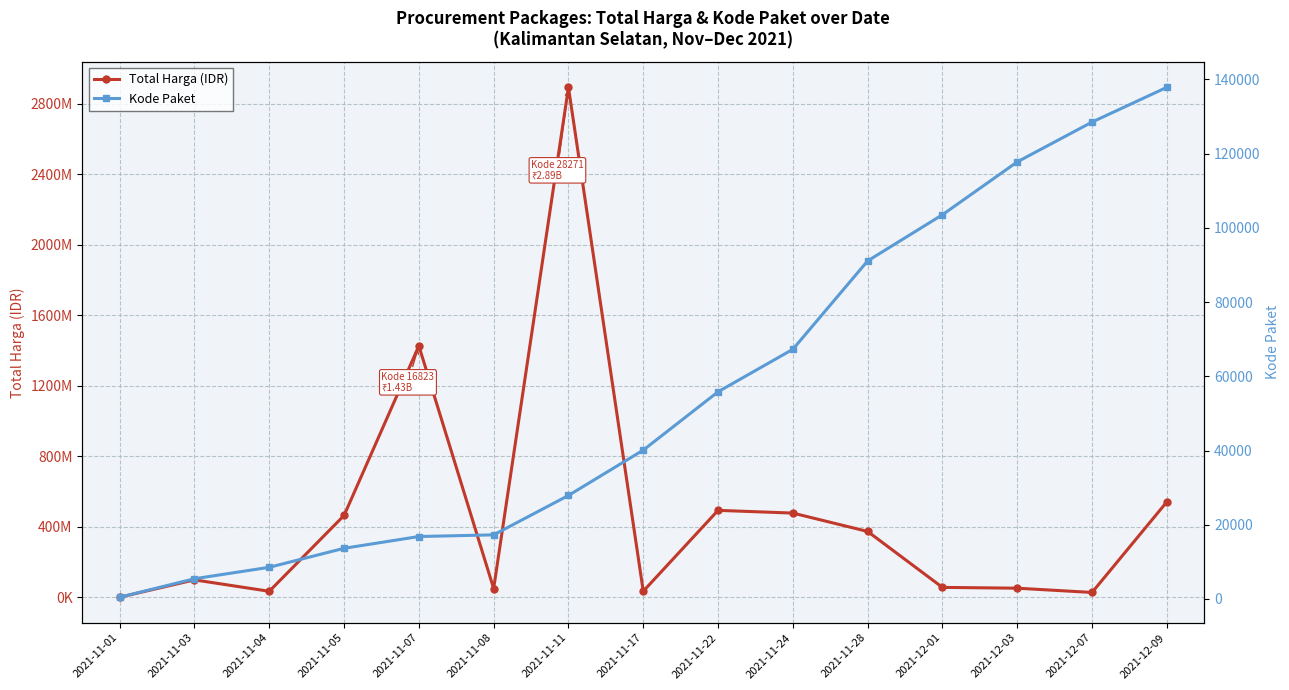

What is the label of the 6th point from the left?

2021-11-08